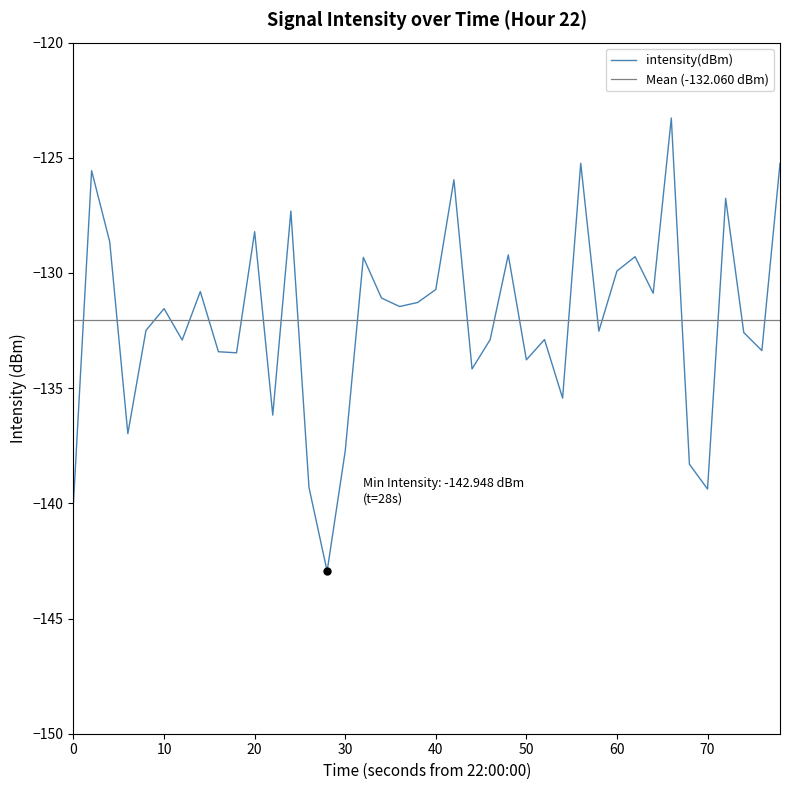

Does the chart display data point markers on the line(s)?

No